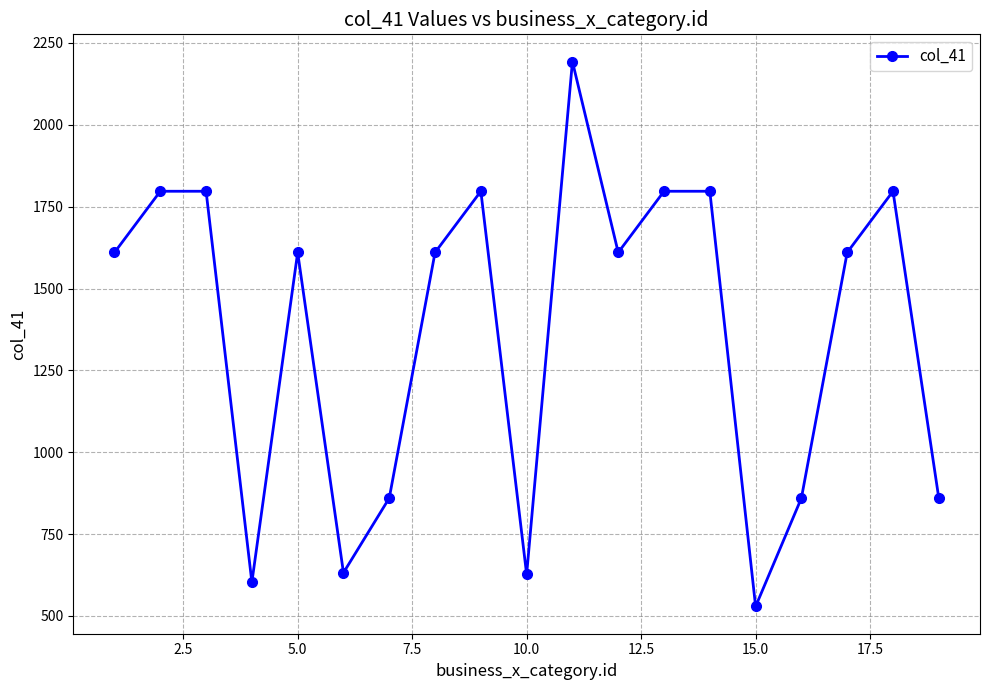

What is the sum of all values?

25996